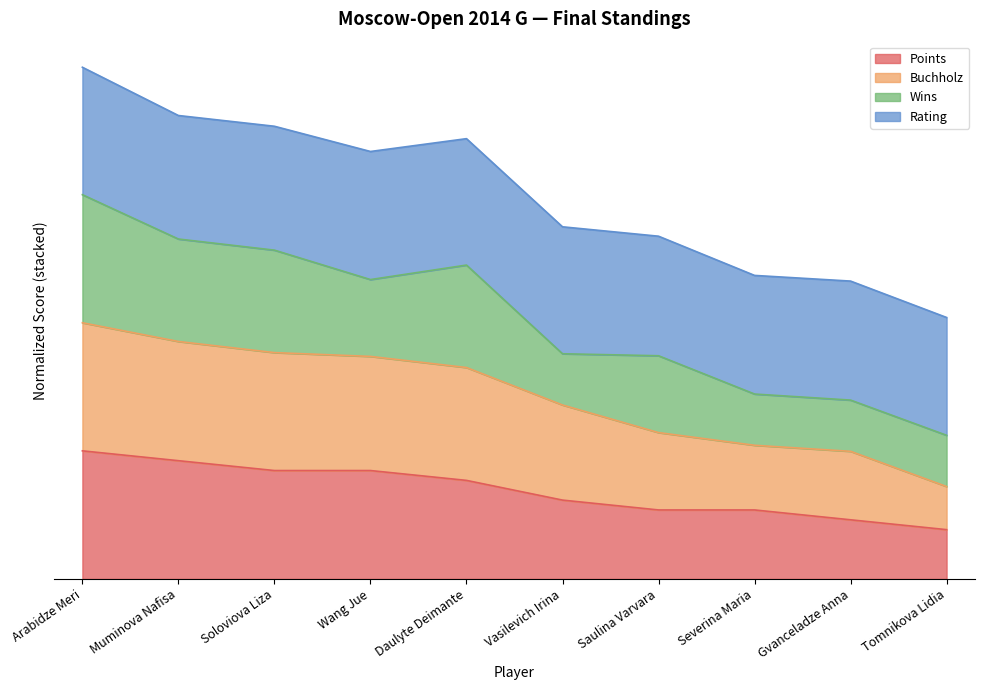

What is the difference between the highest and lowest values at Tomnikova Lidia?

0.3